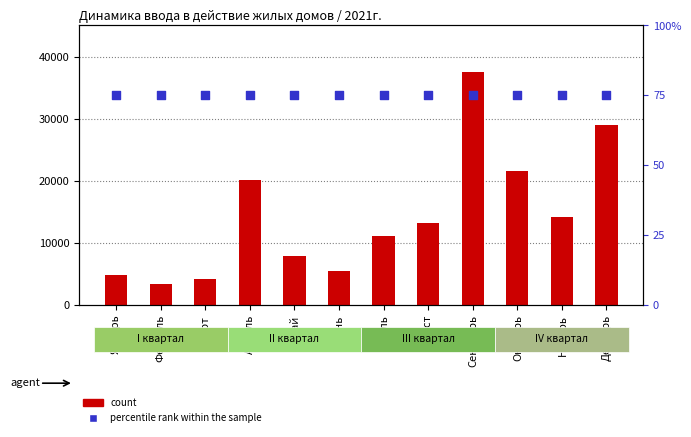

Which series contains the highest Y value?

Квадратных метров